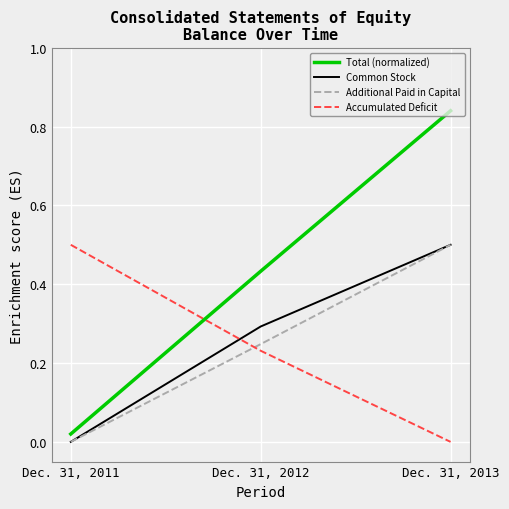

Where is Additional Paid in Capital nearest to the value 0?

Dec. 31, 2011